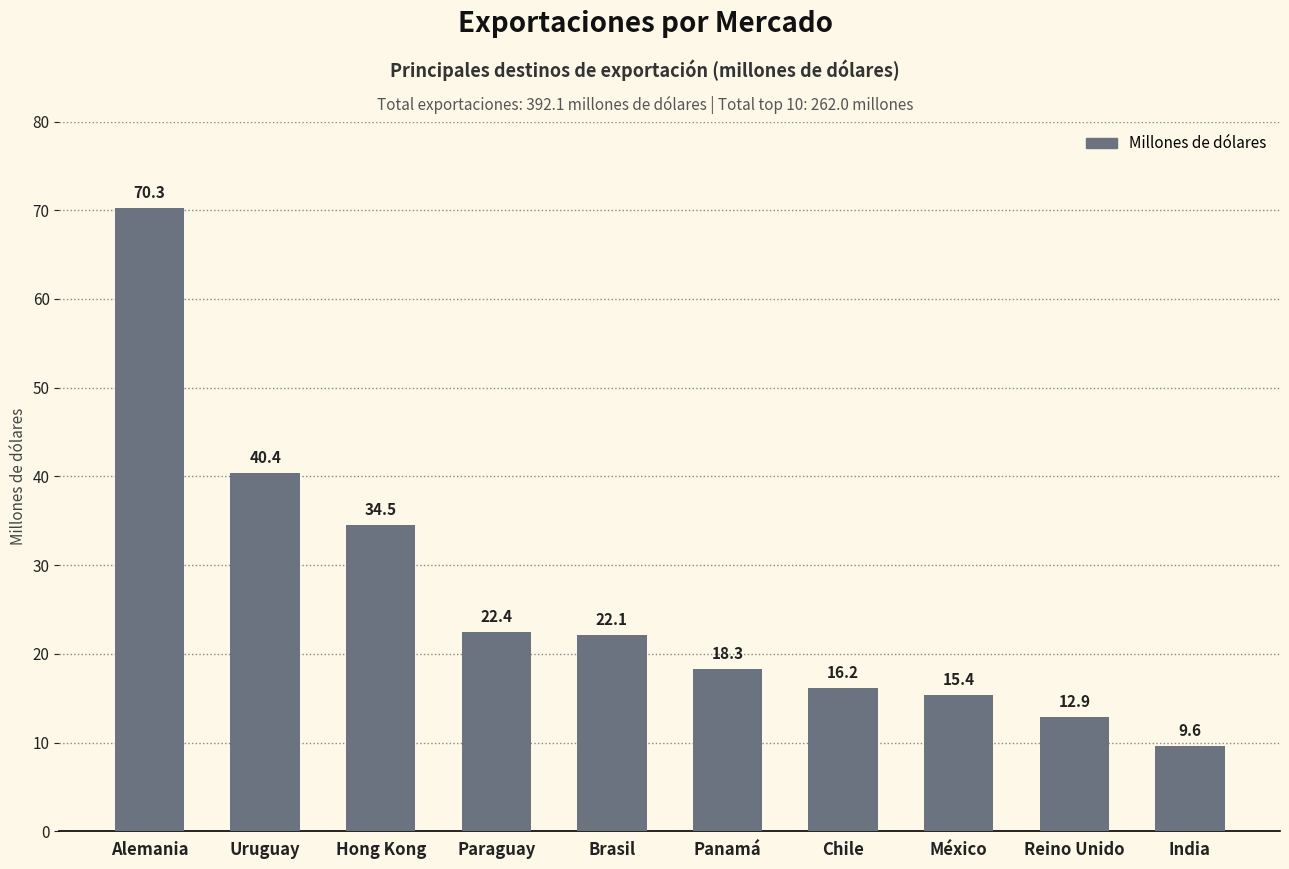

How many bars are there in total?

10